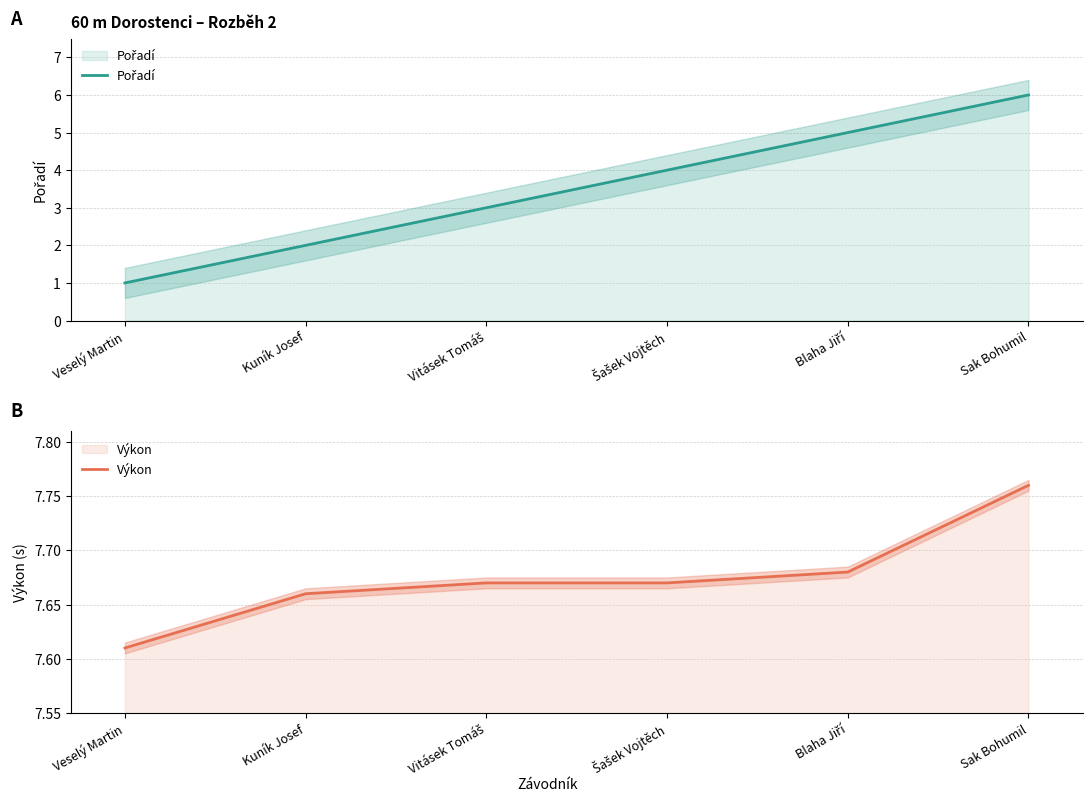

Is the value of Výkon at Kuník Josef greater than the value of Pořadí at Kuník Josef?

Yes